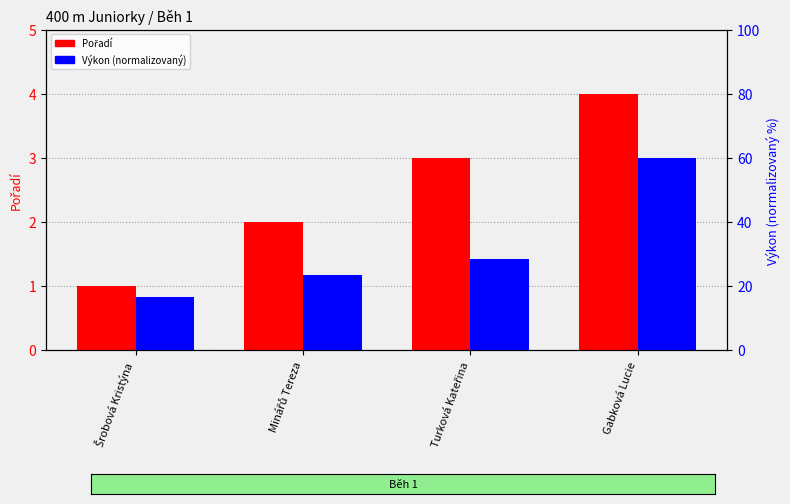

How many bars are there in total?

8